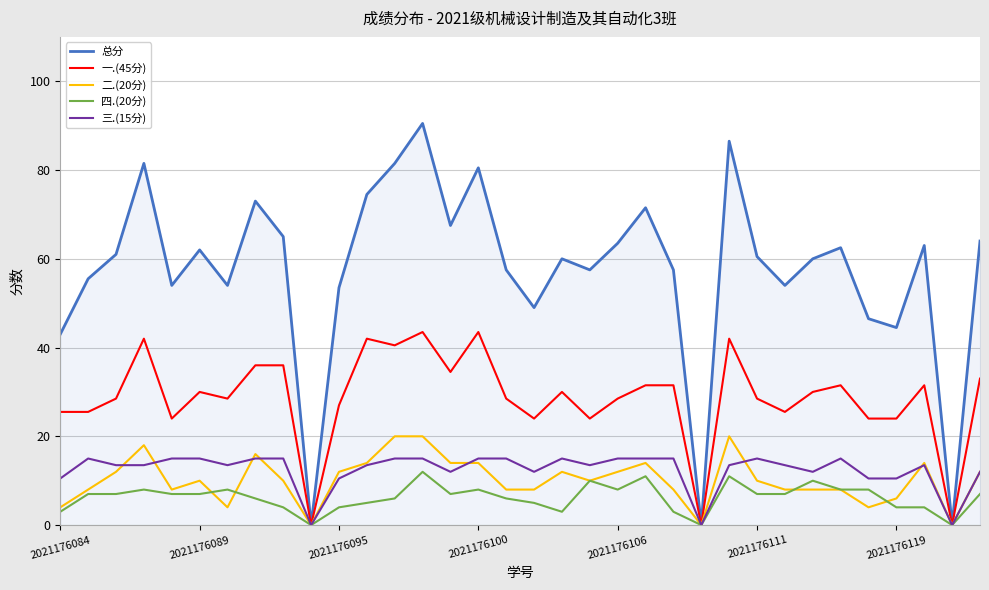

What is the highest value of the 一.(45分) series?

43.5